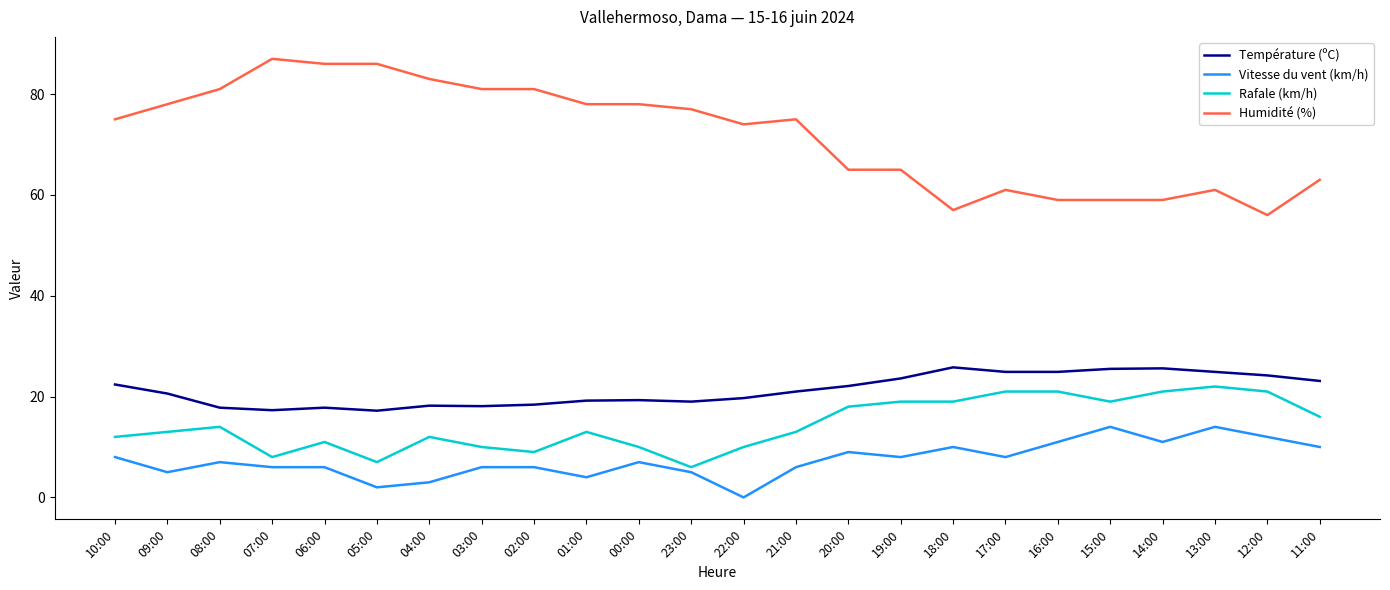

What is the difference between the maximum and minimum values in the Vitesse du vent (km/h) series?

14.0